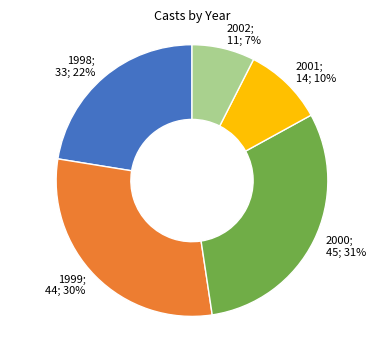

To the nearest percent, what is the average slice percentage?

20%